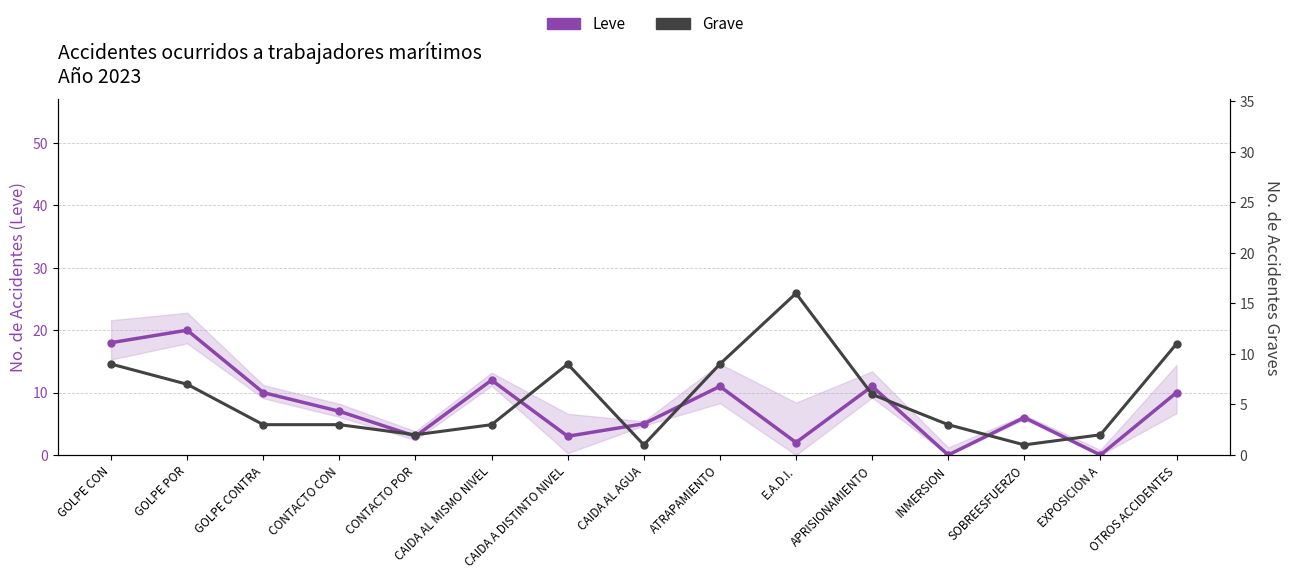

Between which two adjacent categories do Leve and Grave first intersect?

CAIDA AL MISMO NIVEL and CAIDA A DISTINTO NIVEL